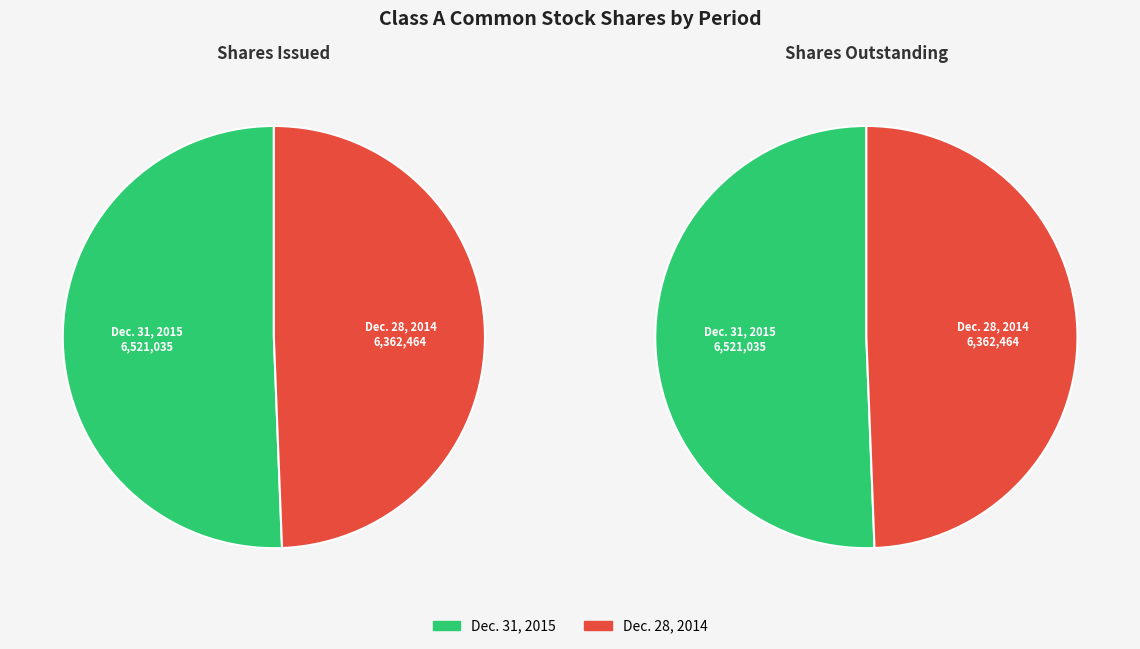

Do Dec. 31, 2015 and Dec. 28, 2014 together represent more than half of the pie?

Yes